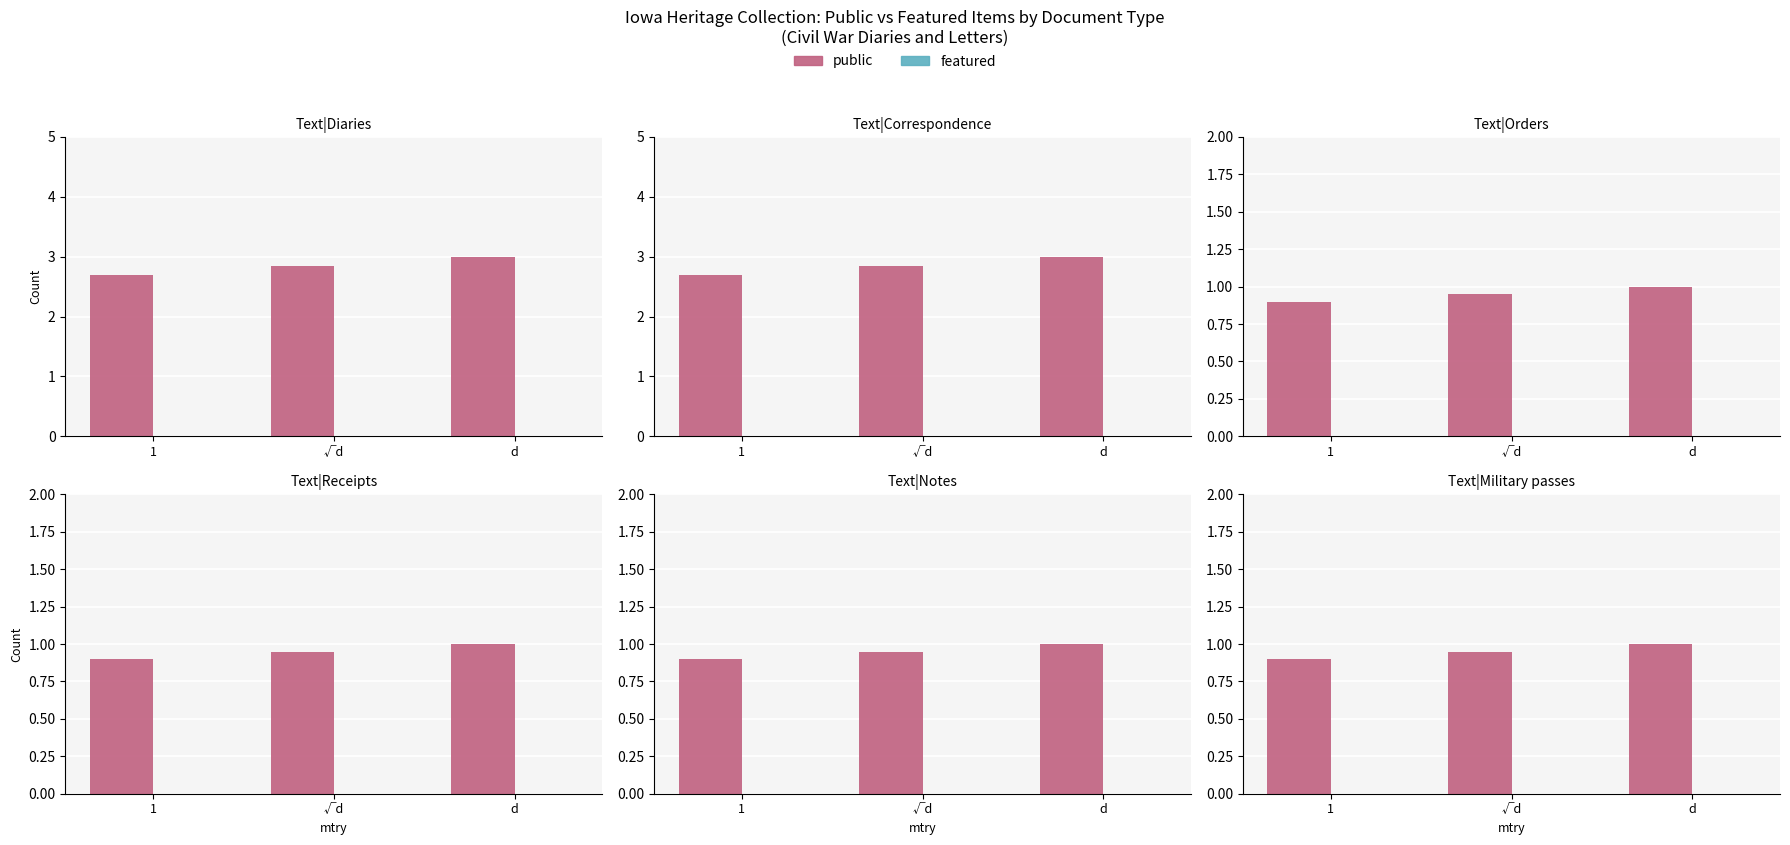

What are all the series names shown in the legend?

public, featured